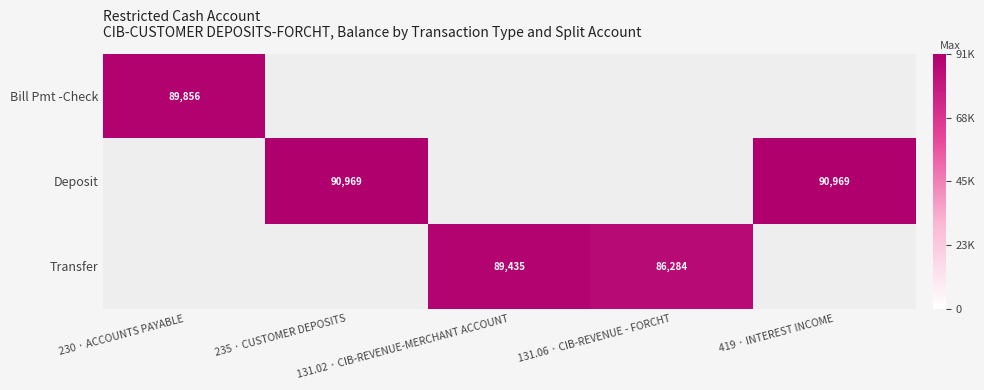

How many distinct data groups are displayed?

3